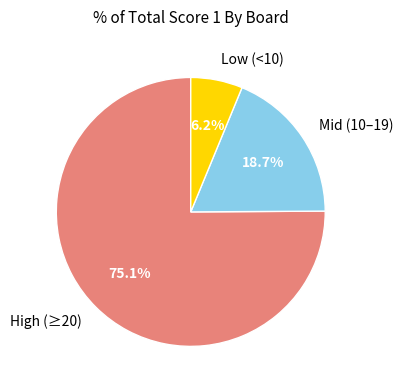

Combined, do High (≥20) and Low (<10) account for over 50%?

Yes